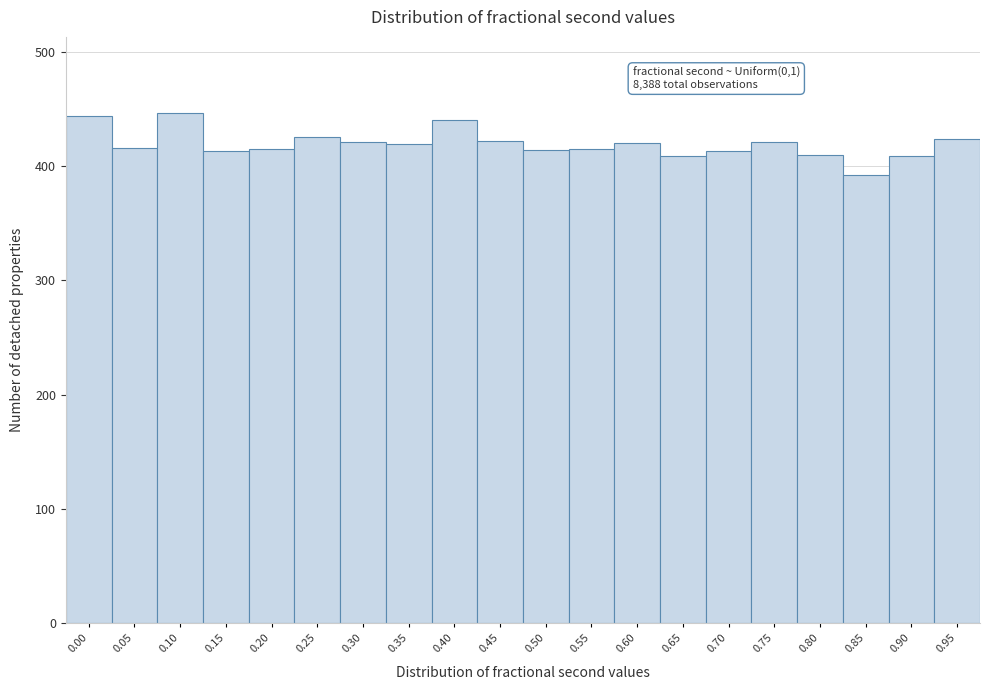

What is the difference between the maximum and minimum values?

54